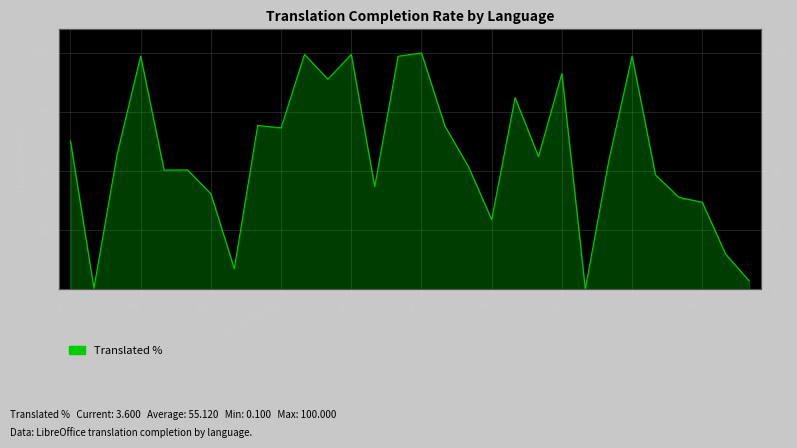

What is the greatest value displayed?

100.0